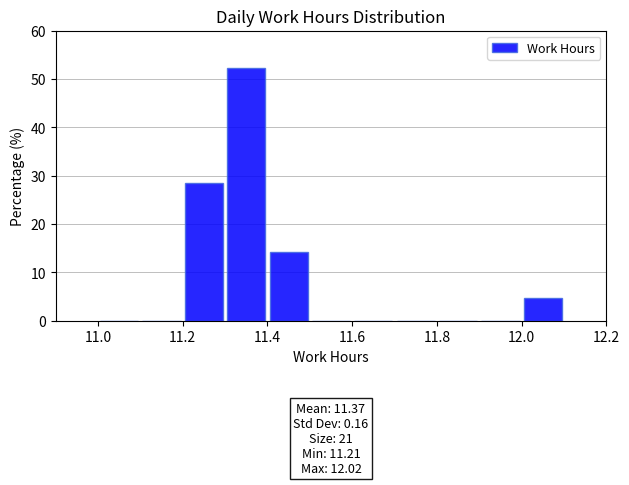

Over which range of the x-axis is the bar tallest?

11.3 to 11.4